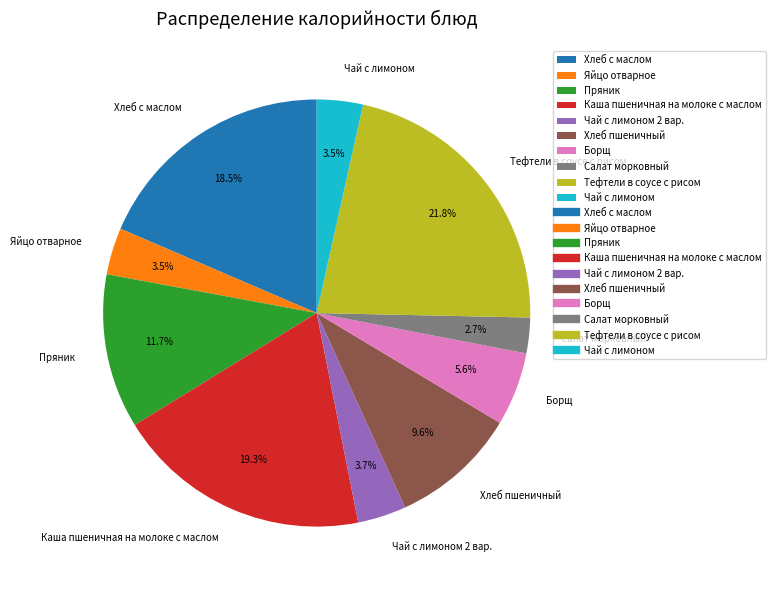

Which category has the biggest portion of the pie?

Тефтели в соусе с рисом